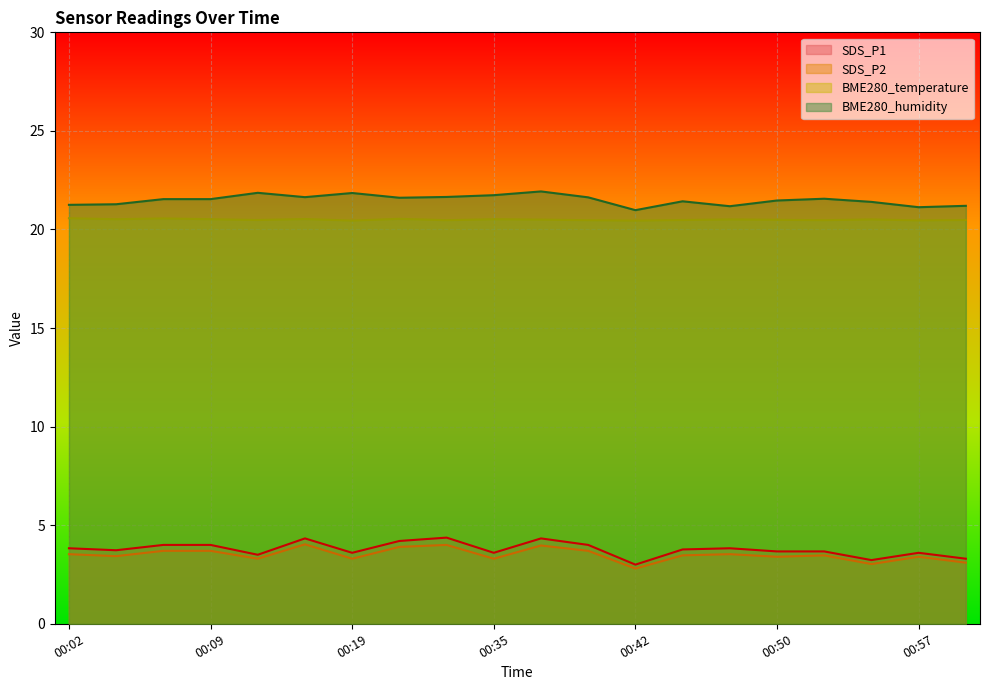

How many series are shown in this chart?

4